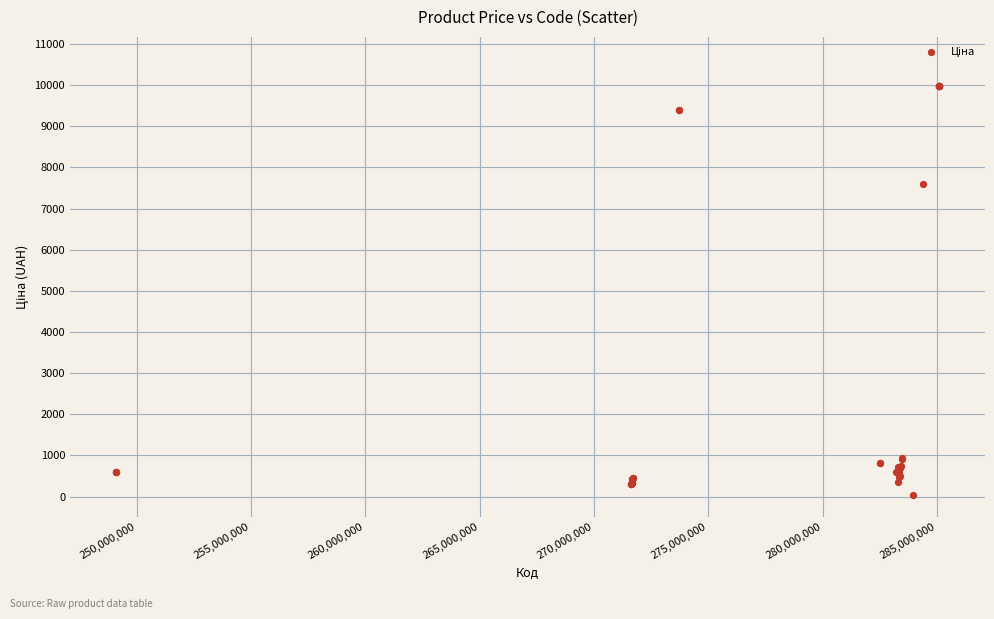

What Y value in the scatter plot is closest to 5003?

7596.5